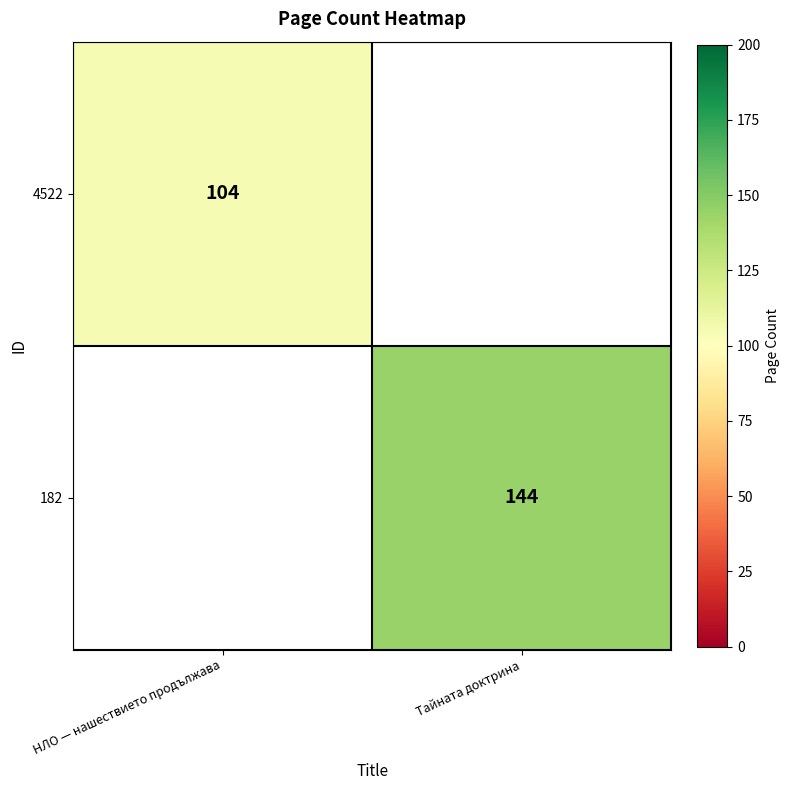

The value of 4522 at НЛО — нашествието продължава is 137. True or false?

False